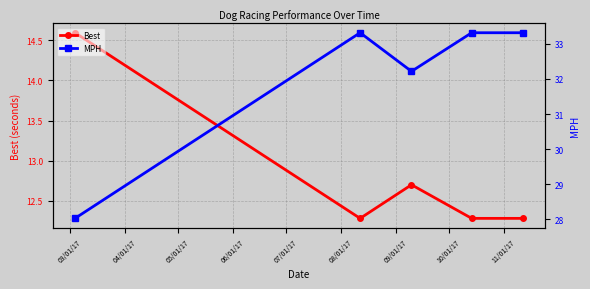

What is the maximum value for Best?

14.6